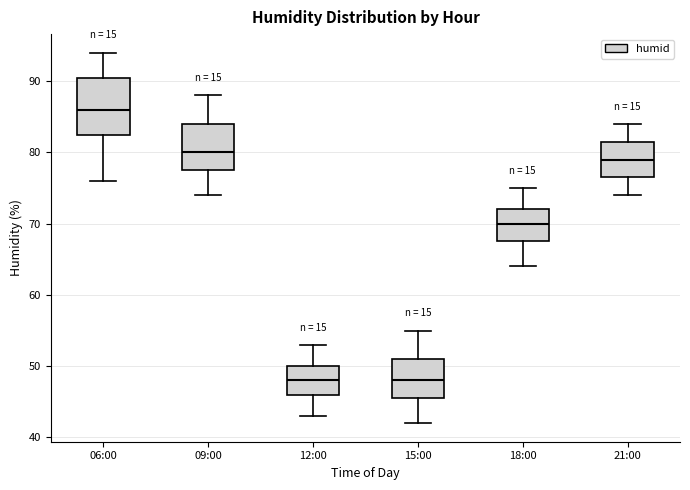

Which box is the tallest, from its lower edge to its upper edge?

06:00